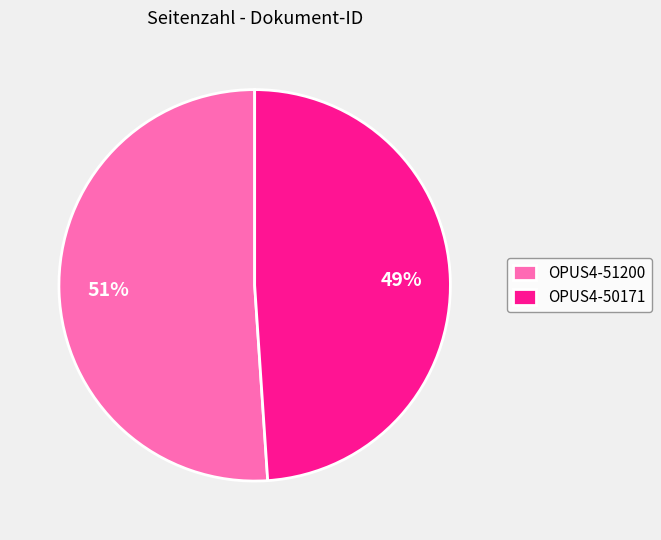

Combined, do OPUS4-50171 and OPUS4-51200 account for over 50%?

Yes